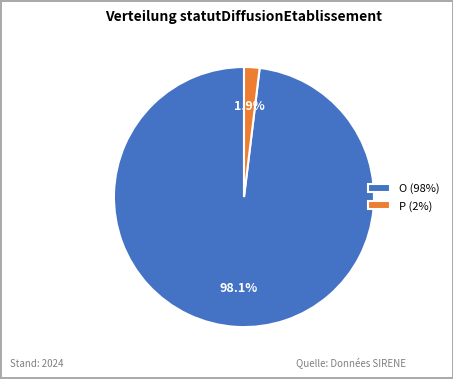

What is the majority slice?

O